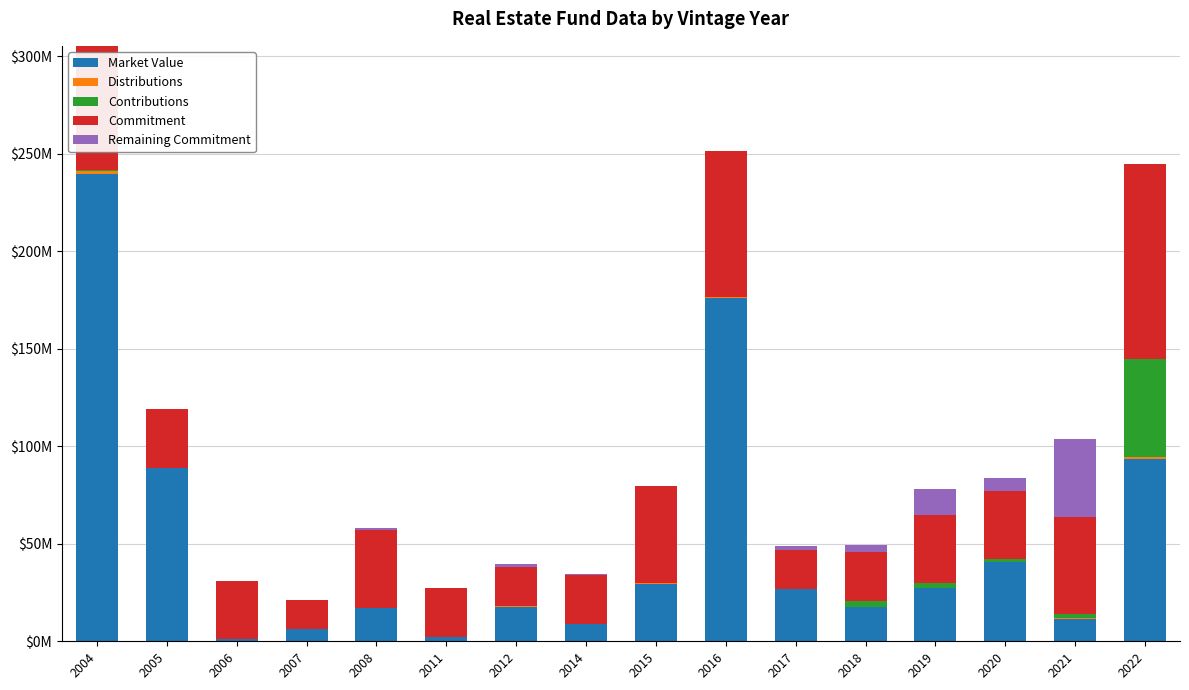

Are the bars grouped side by side (vs. stacked)?

No